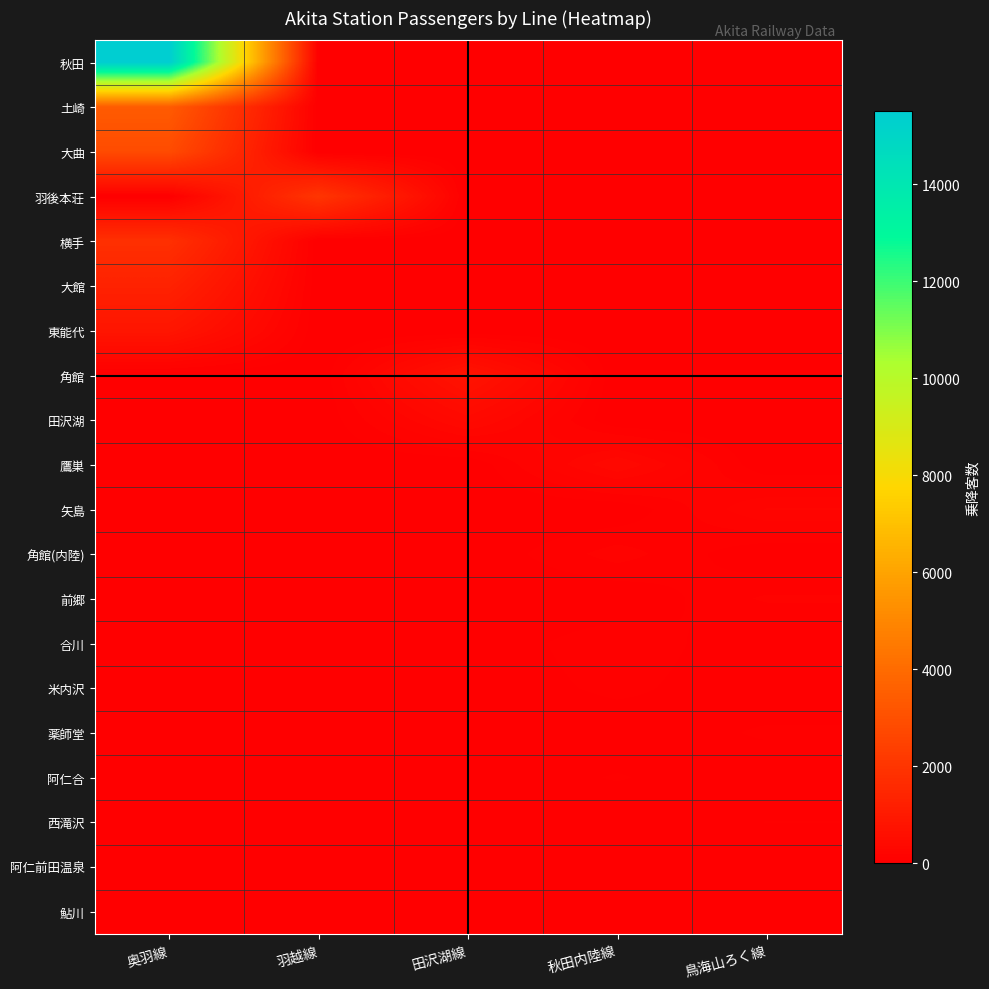

Count the number of categories in the chart.

5